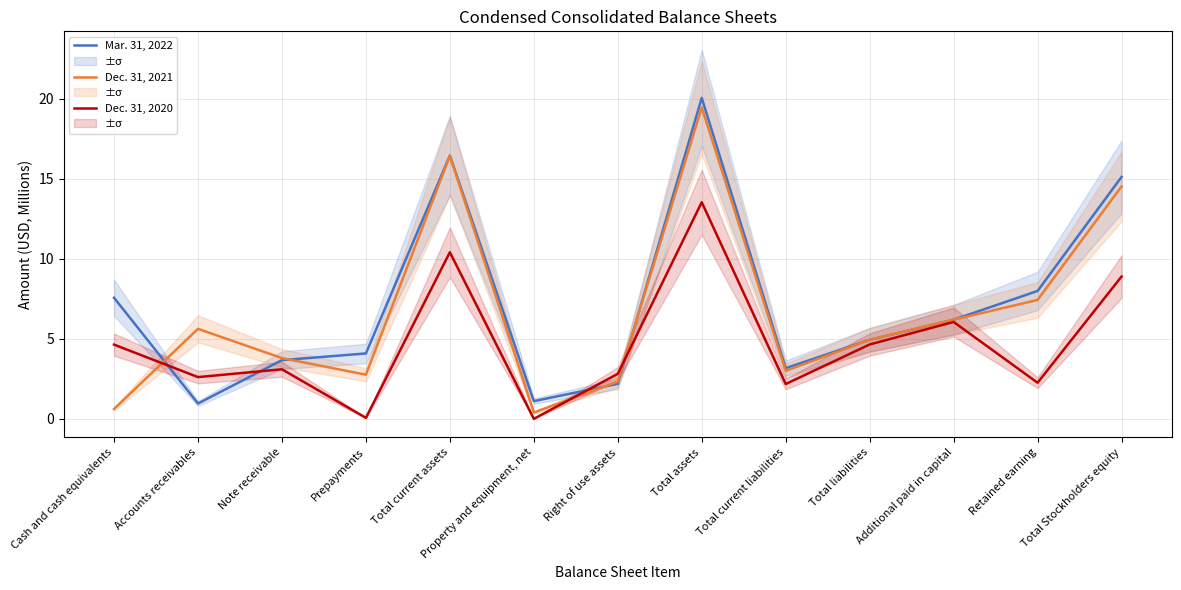

Which has a higher value, Prepayments or Property and equipment, net?

Prepayments